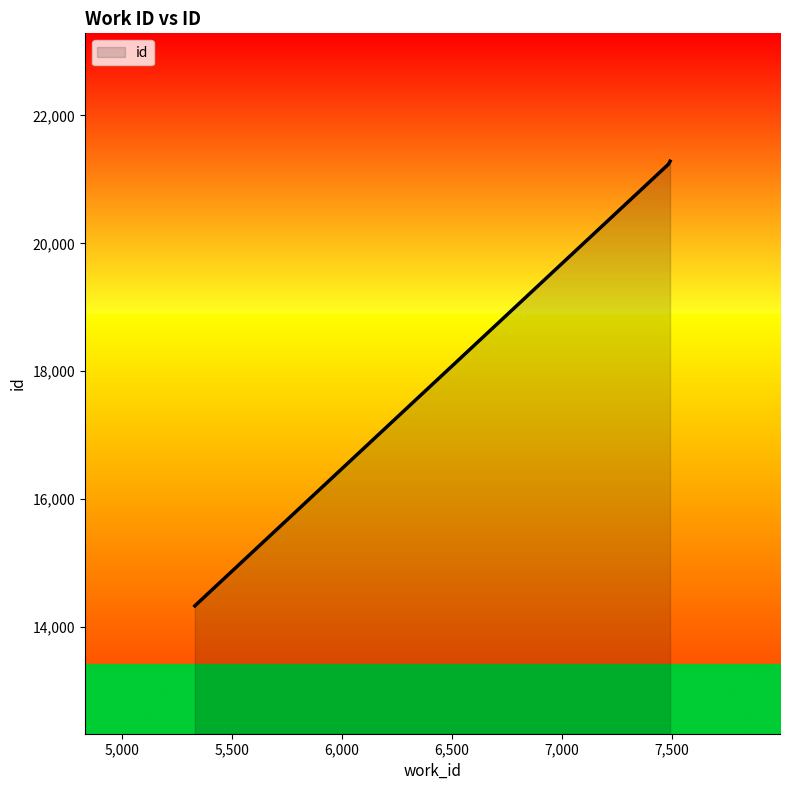

What is the average value?

17795.8